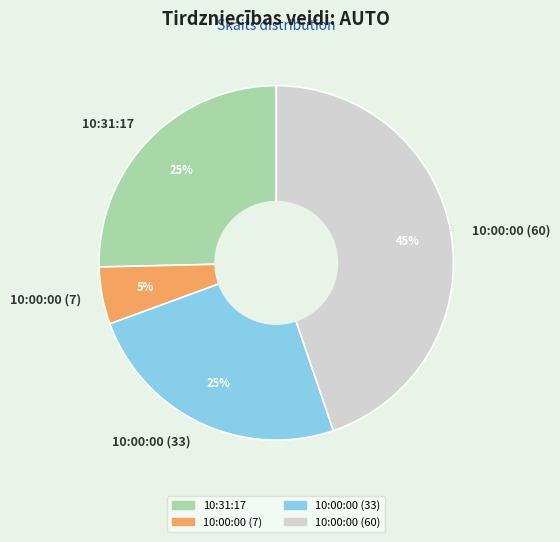

Which slice is the largest?

10:00:00 (60)